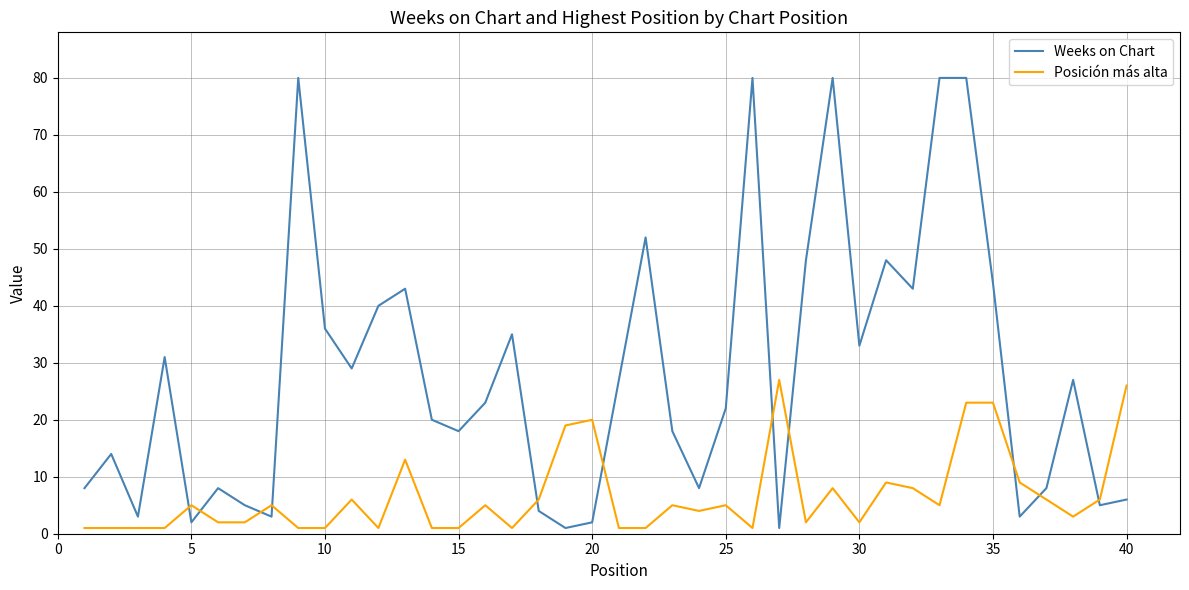

How many intersections are there between Posición más alta and Weeks on Chart?

11